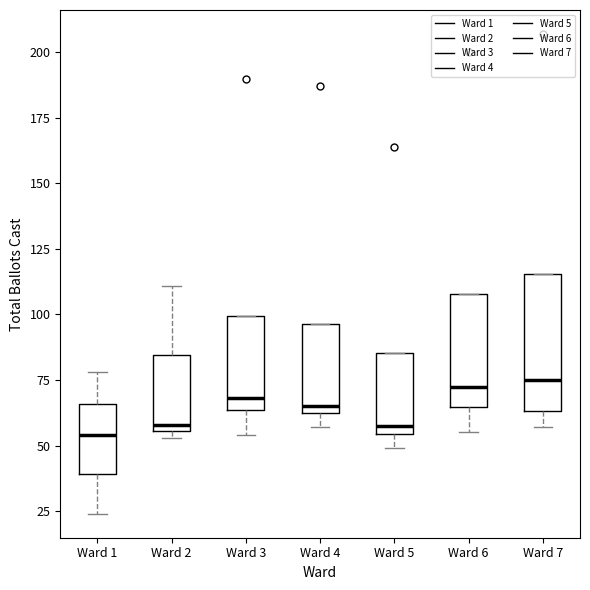

Which box is the tallest, from its lower edge to its upper edge?

Ward 7